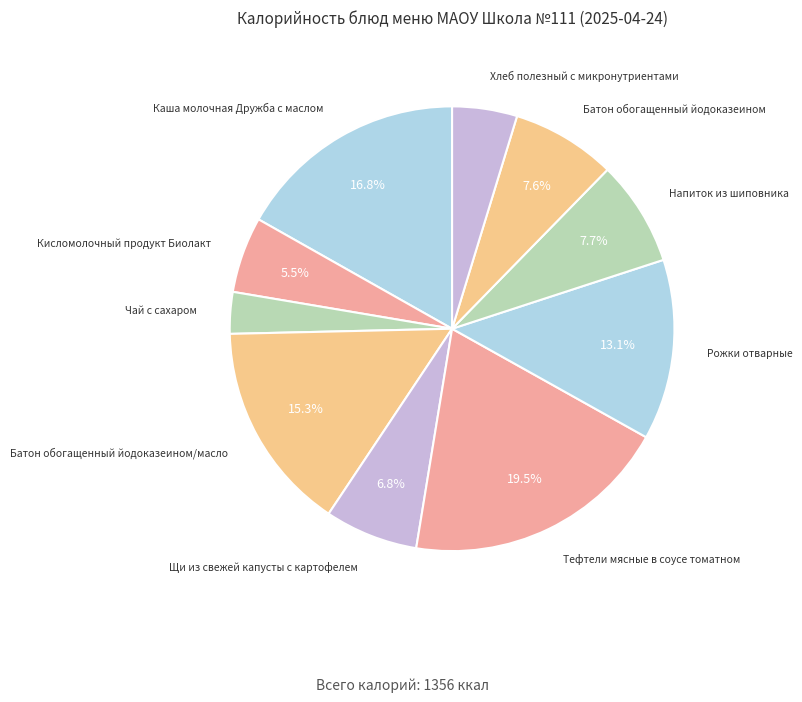

True or false: Напиток из шиповника accounts for 8% of the total.

True